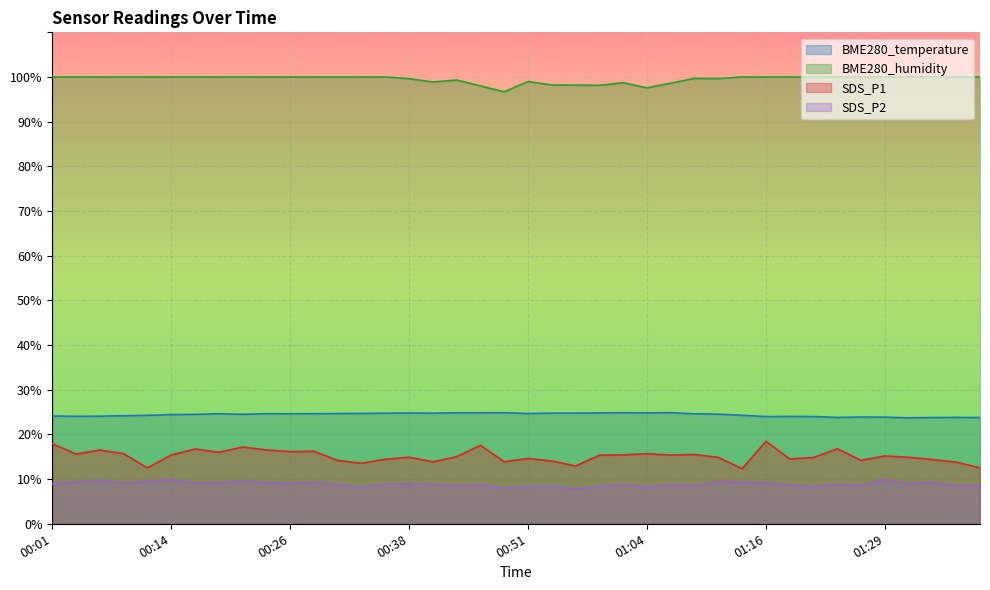

Is the value of SDS_P2 at 00:06 greater than the value of BME280_humidity at 00:28?

No